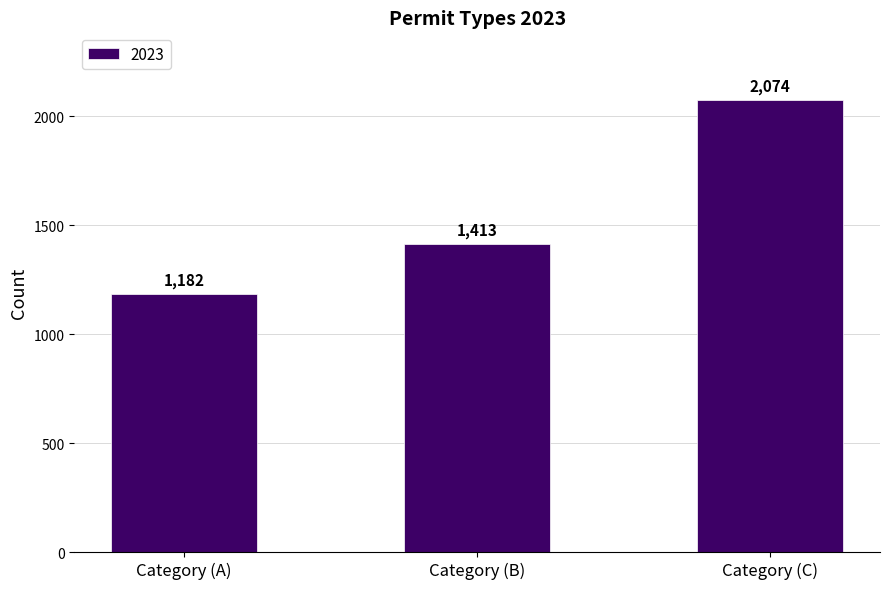

Which category has the highest value across all series?

Category (C)